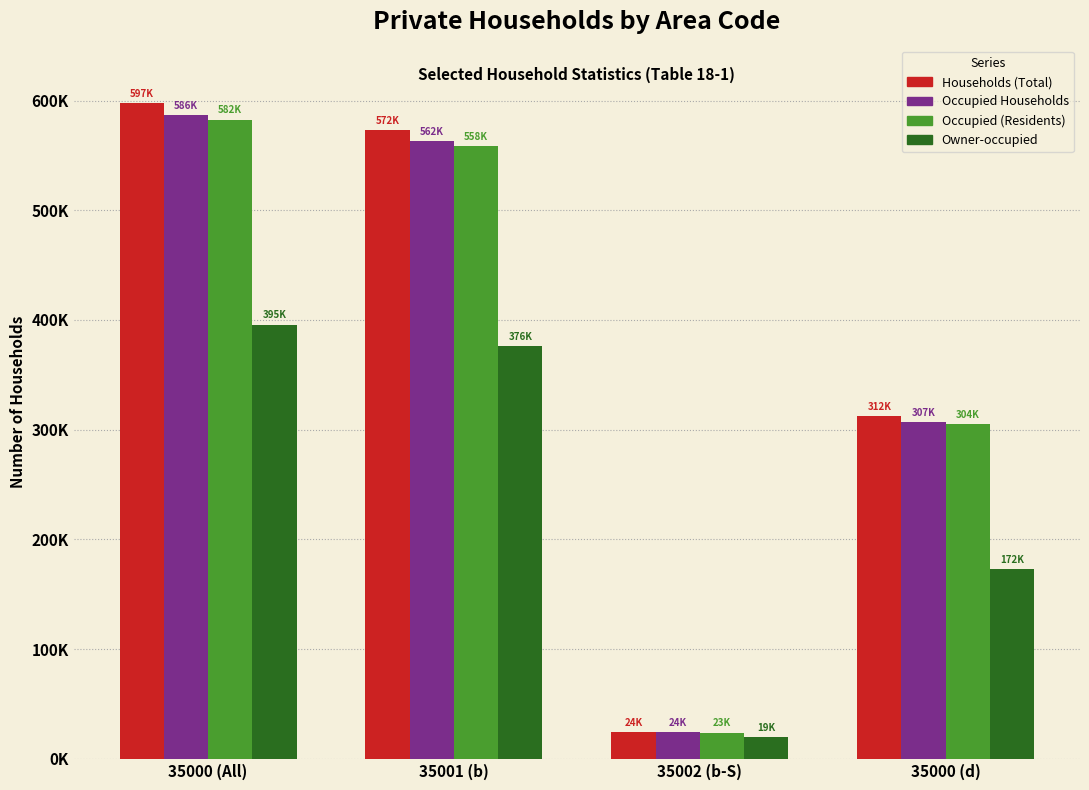

What are all the series names shown in the legend?

Households (Total), Occupied Households, Occupied (Residents), Owner-occupied